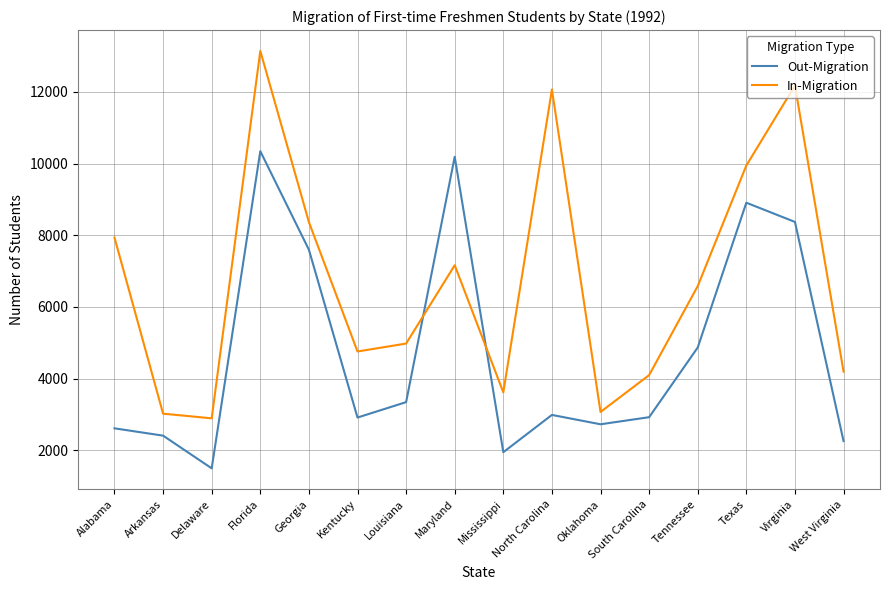

At which label does In-Migration first exceed 6582?

Alabama